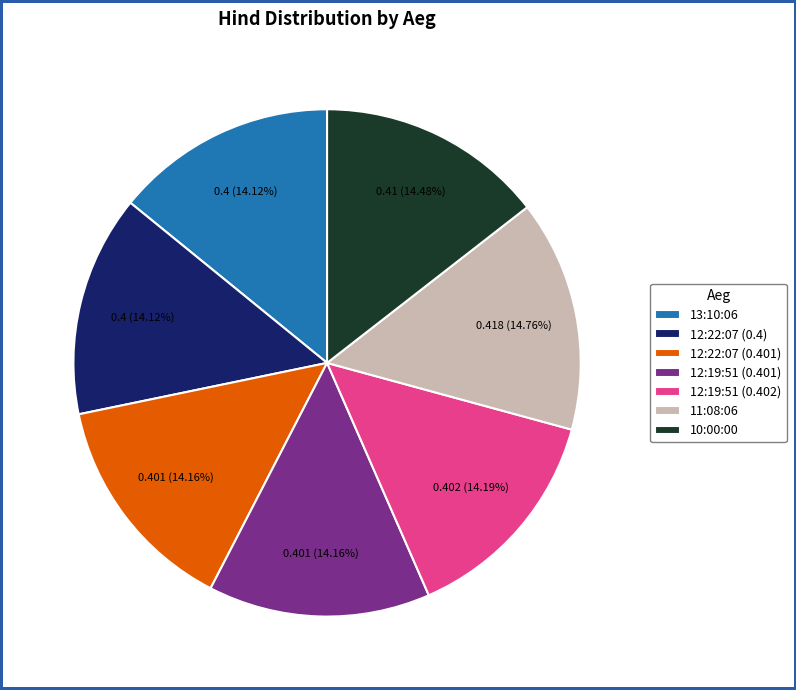

Combined, what portion of the pie is 12:22:07 (0.401) and 13:10:06?

28.3%